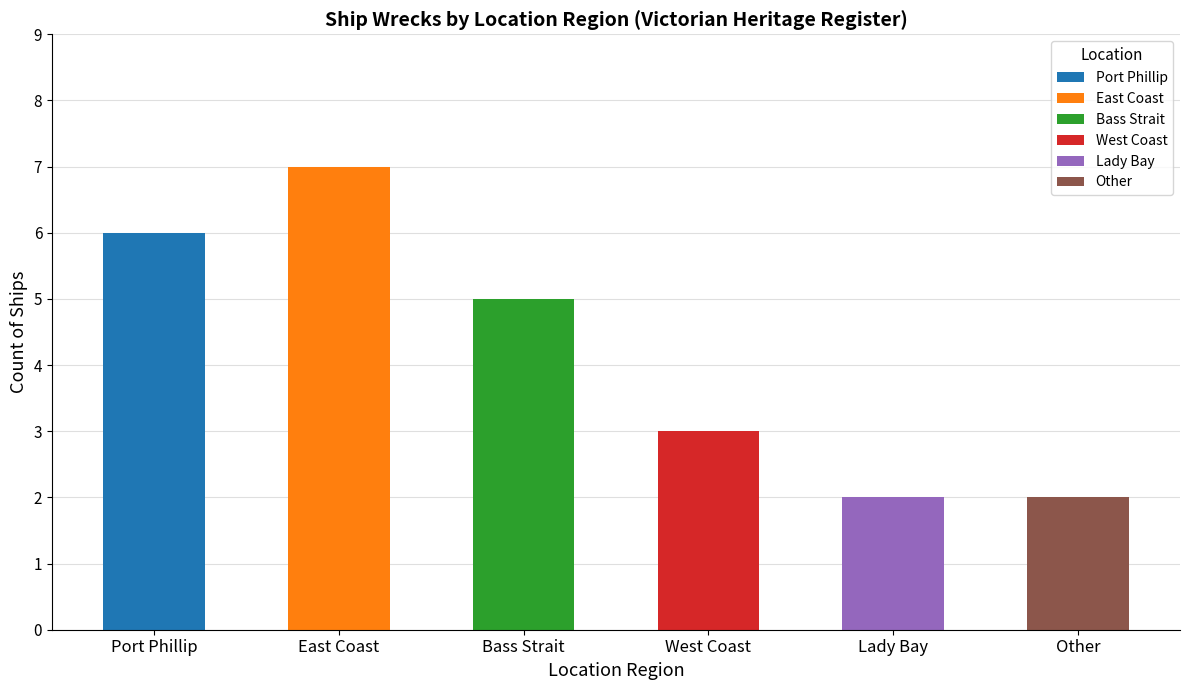

True or false: the data shows 2 at Lady Bay.

True